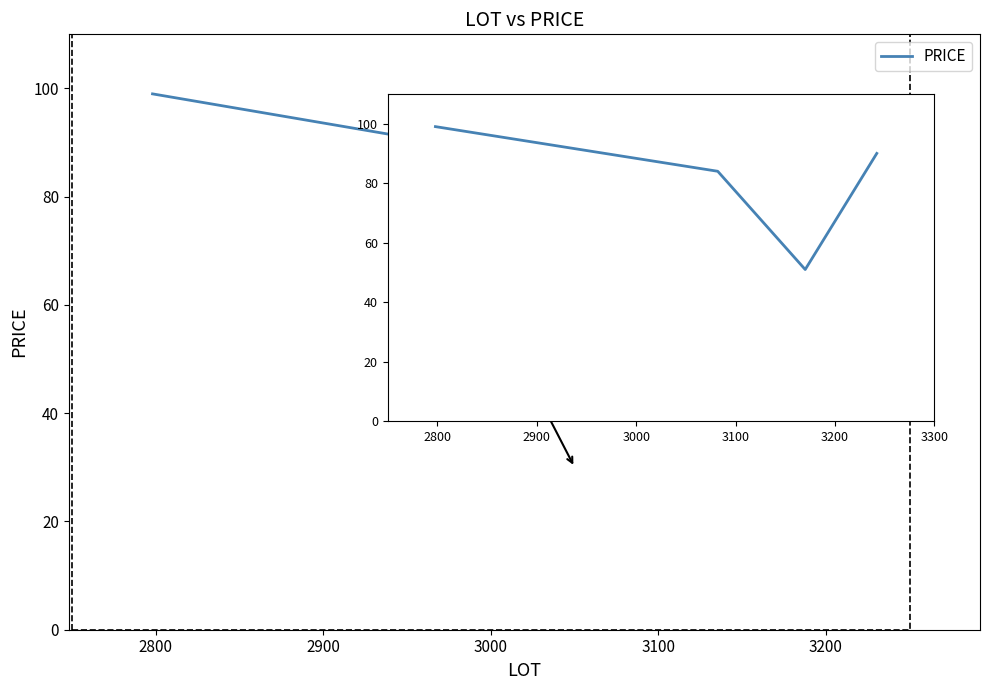

True or false: the data has more than 0 interior local peaks.

False